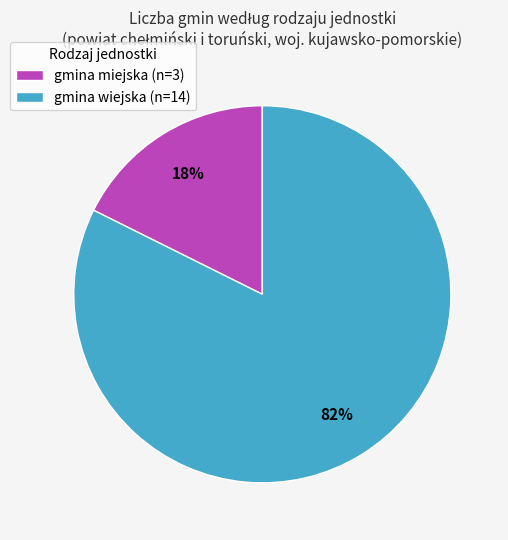

How many segments does this pie chart have?

2